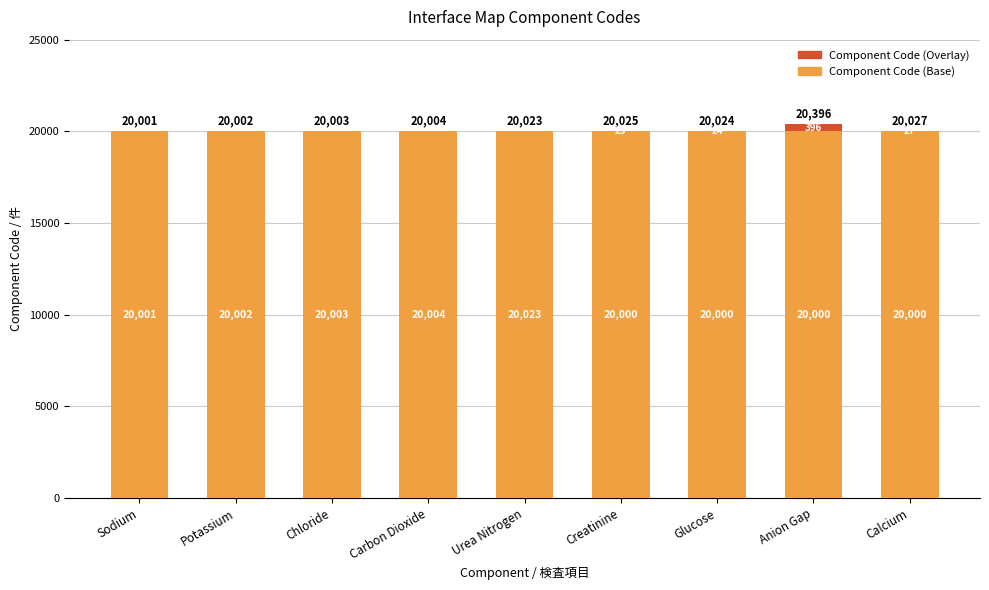

What is the maximum value shown in the chart?

20396